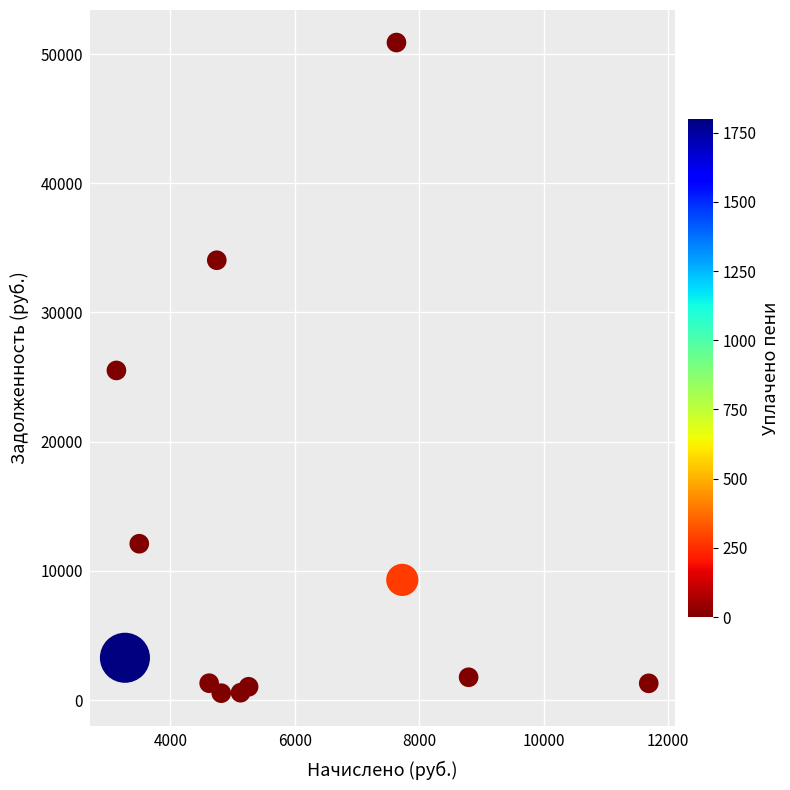

What is the range of Y values (max minus min)?

50352.9